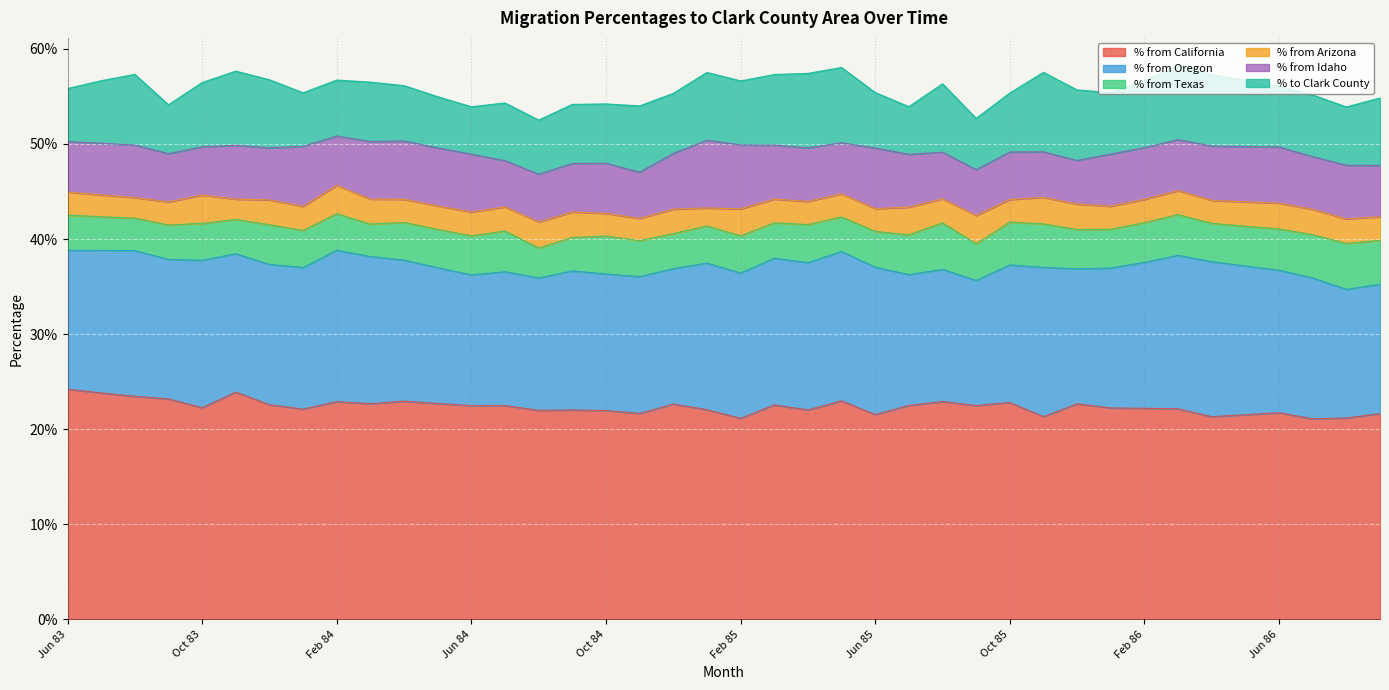

What is the value of the % from Oregon point at the 22nd from the left?

0.2